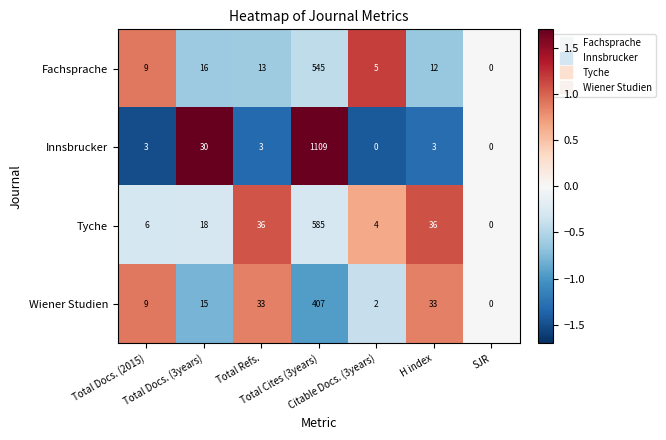

What is the highest value of the Fachsprache series?

545